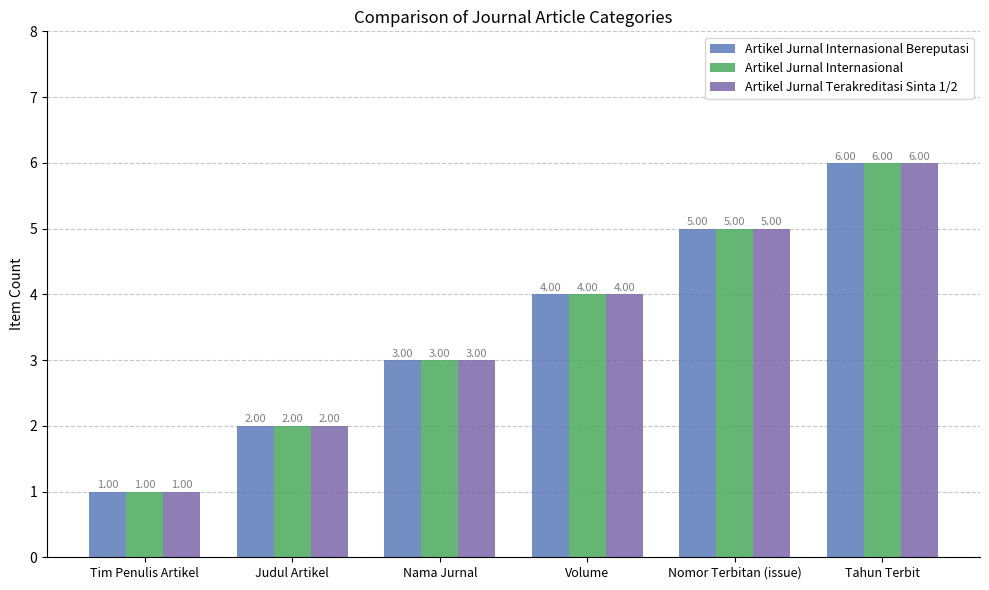

What is the value of the Artikel Jurnal Internasional bar at the 4th from the left?

4